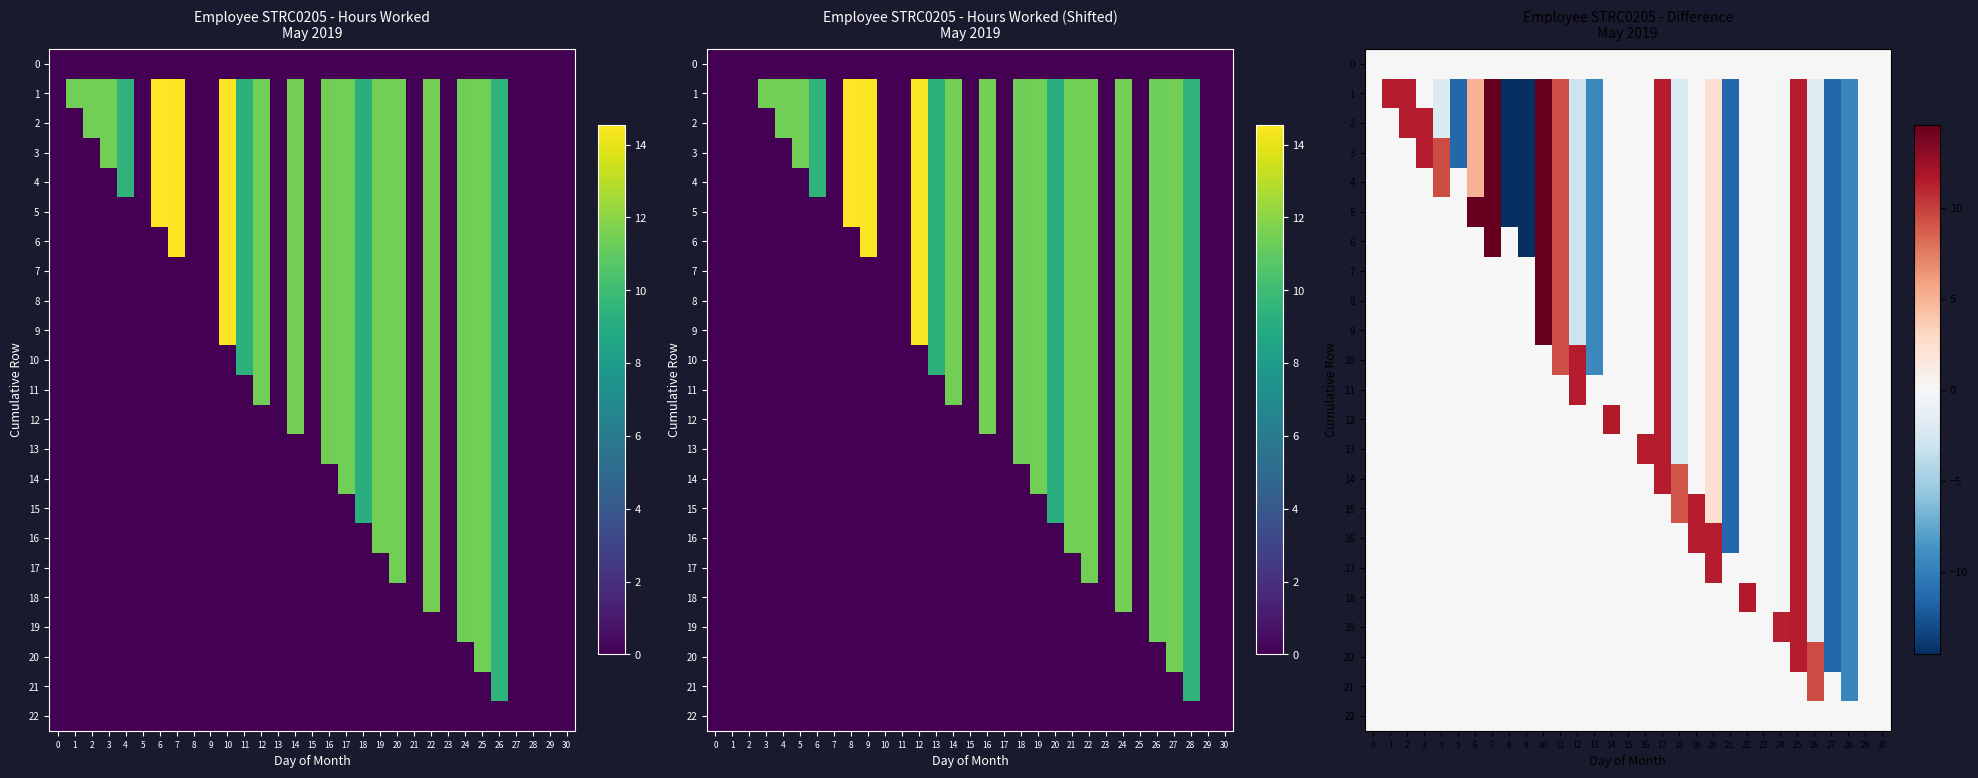

The 13 series shows 4.1 at 20. True or false?

False